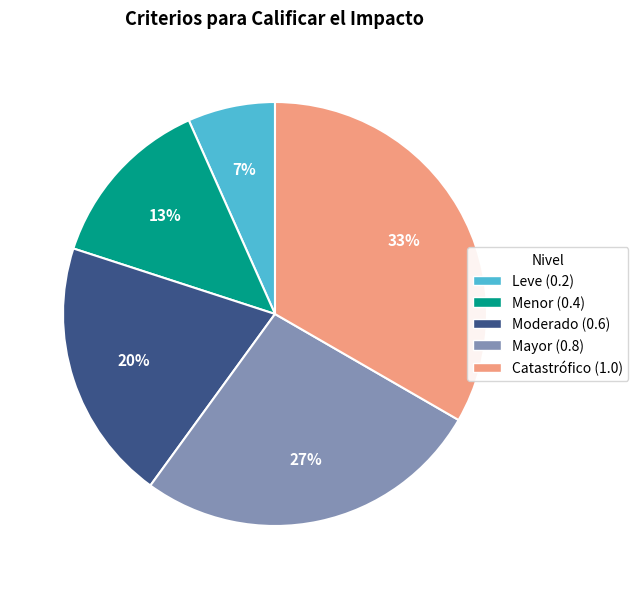

Approximately how many times larger is the value at Mayor compared to Catastrófico?

0.8